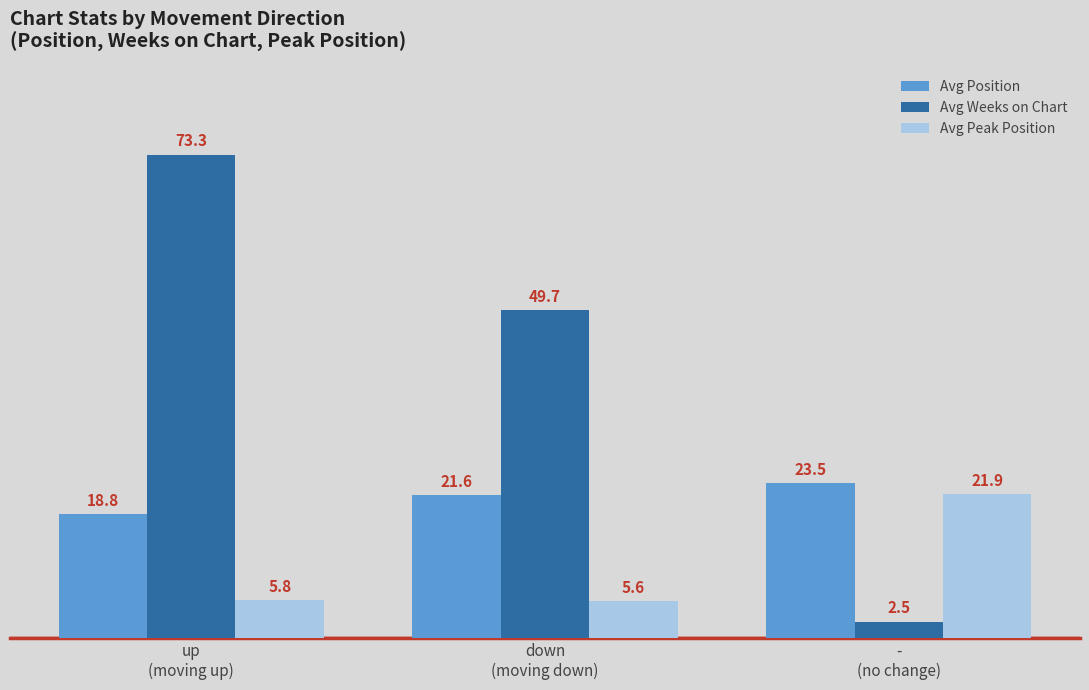

At which label does Avg Position first exceed 21?

down
(moving down)